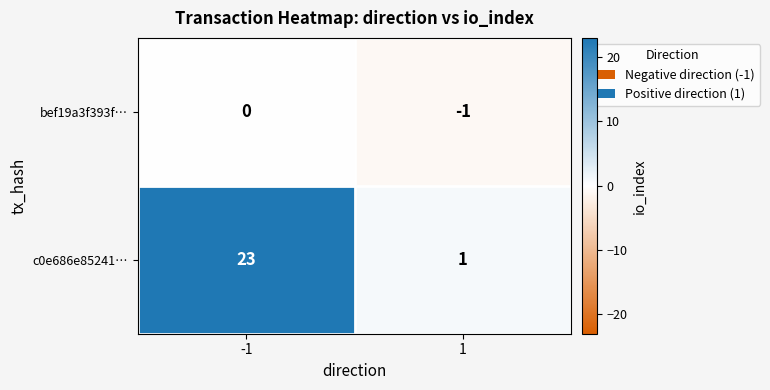

What is the sum of the c0e686e85241… values at 1 and -1?

24